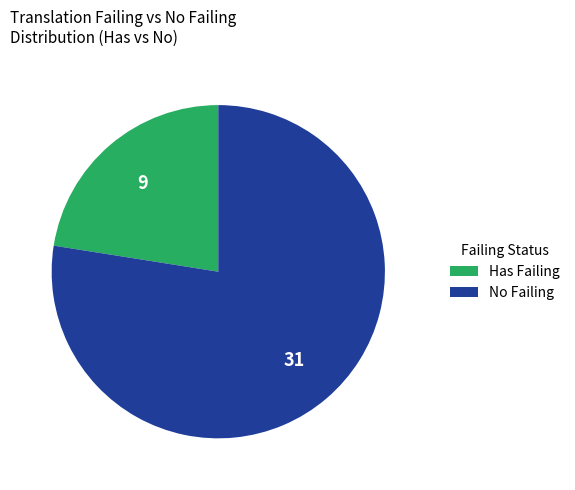

Between No Failing and Has Failing, which is larger?

No Failing